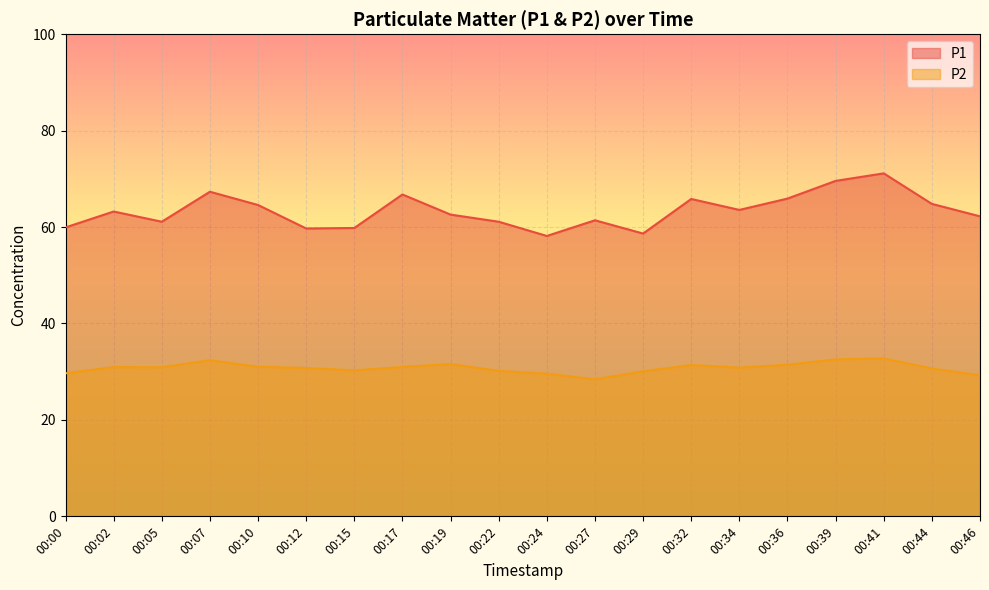

What is the minimum value shown in the chart?

28.4